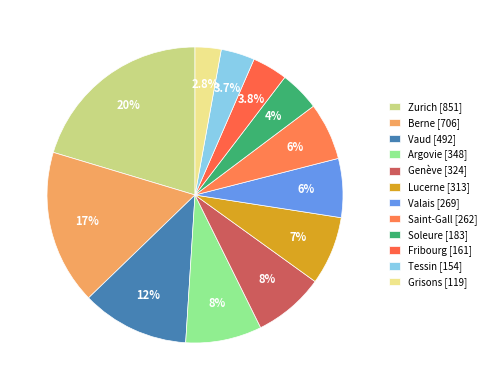

To the nearest percent, what portion does Argovie represent?

8%